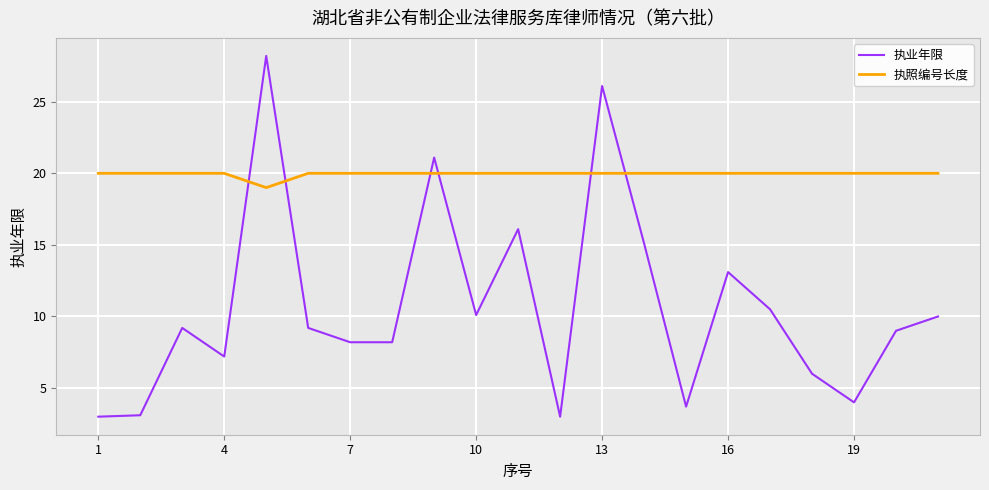

How many interior local peaks does the 执业年限 series have?

6